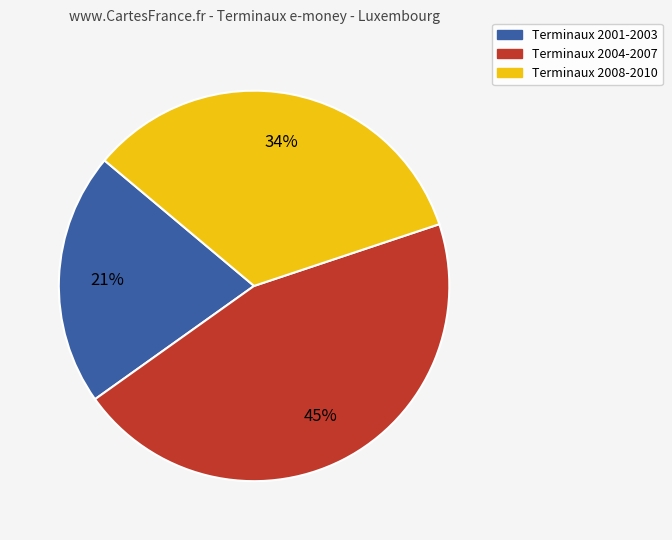

Rank the categories by value from lowest to highest.

Terminaux 2001-2003, Terminaux 2008-2010, Terminaux 2004-2007